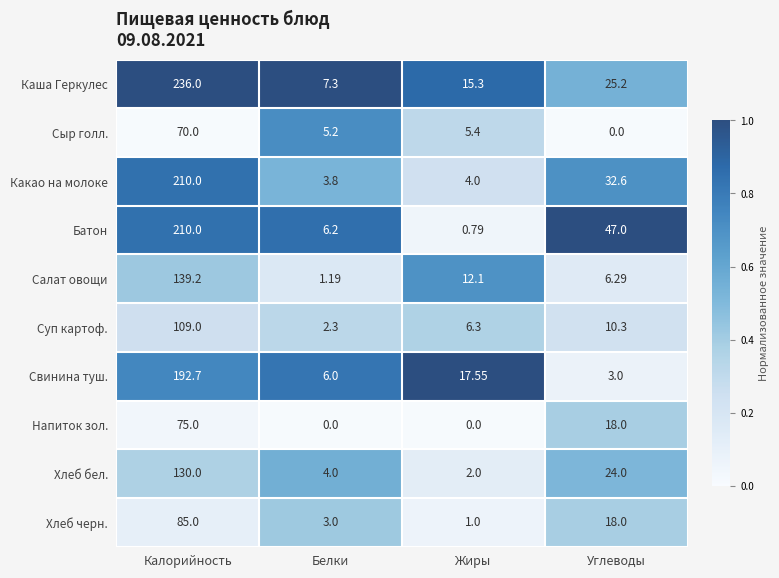

Which series has the largest total across all categories?

Каша Геркулес